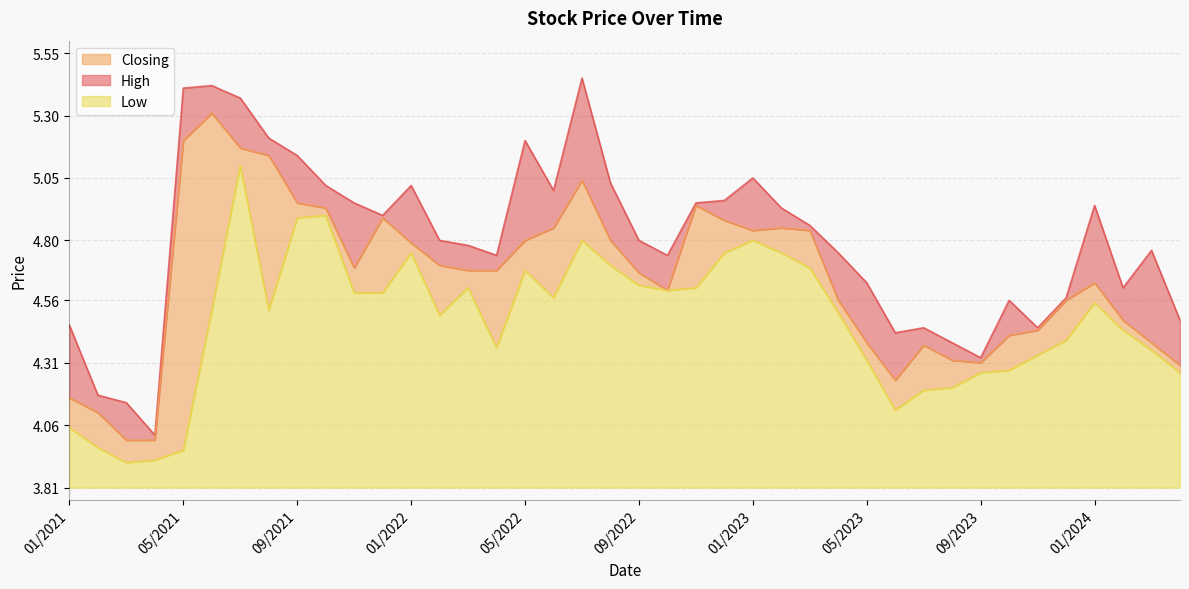

What is the difference between the maximum and minimum values in the High series?

1.4